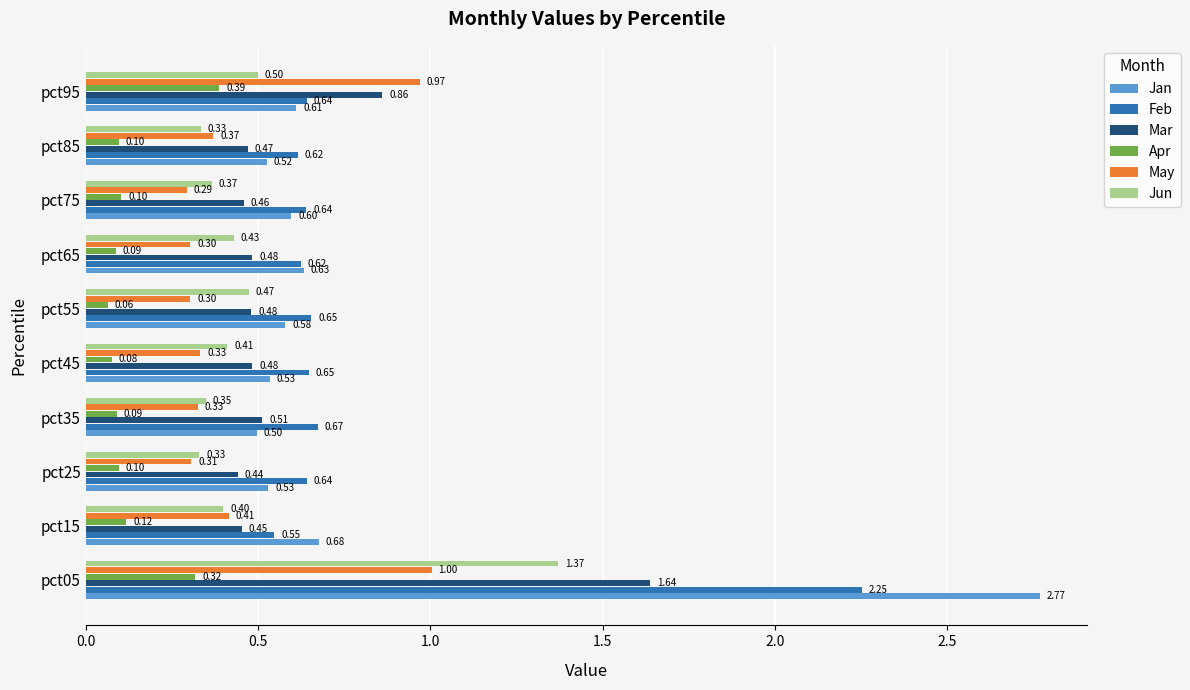

What is the average value of the Feb series?

0.8